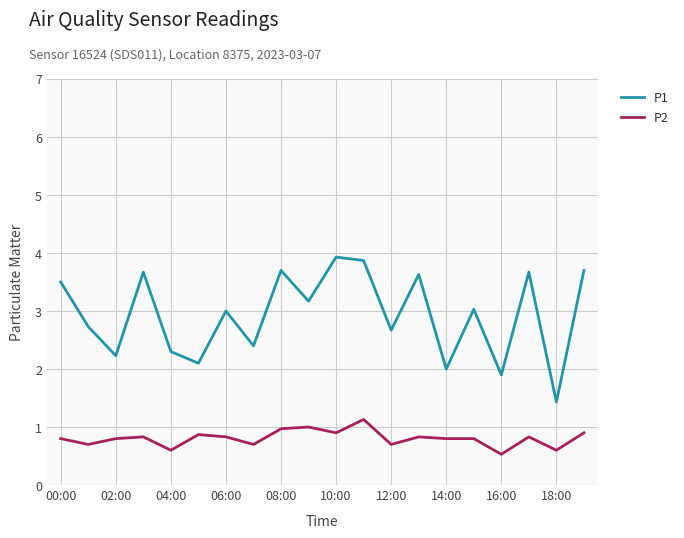

What are all the series names shown in the legend?

P1, P2